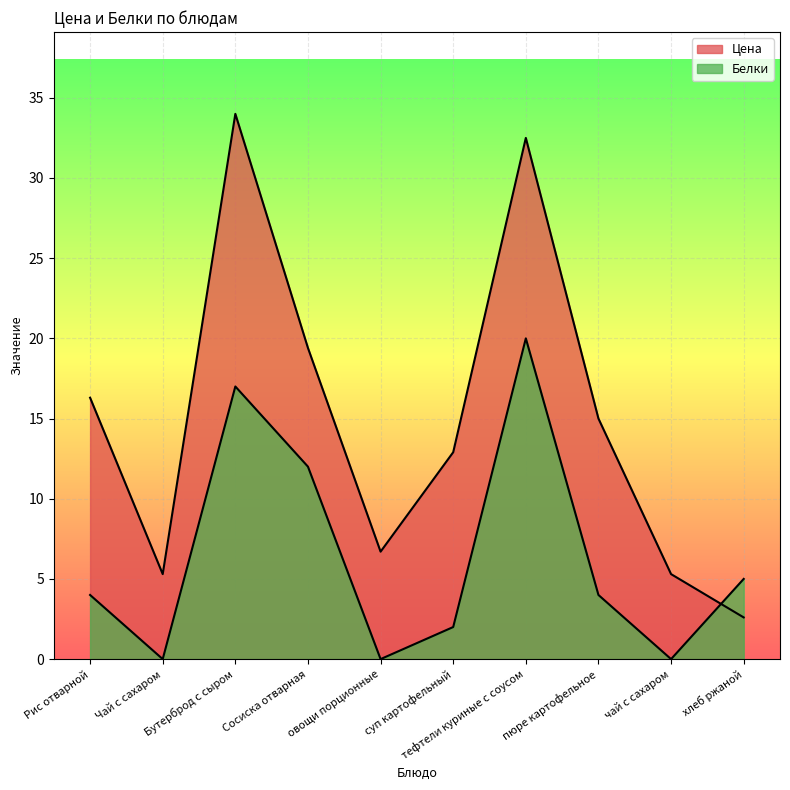

How many data points in Белки are above 4?

4